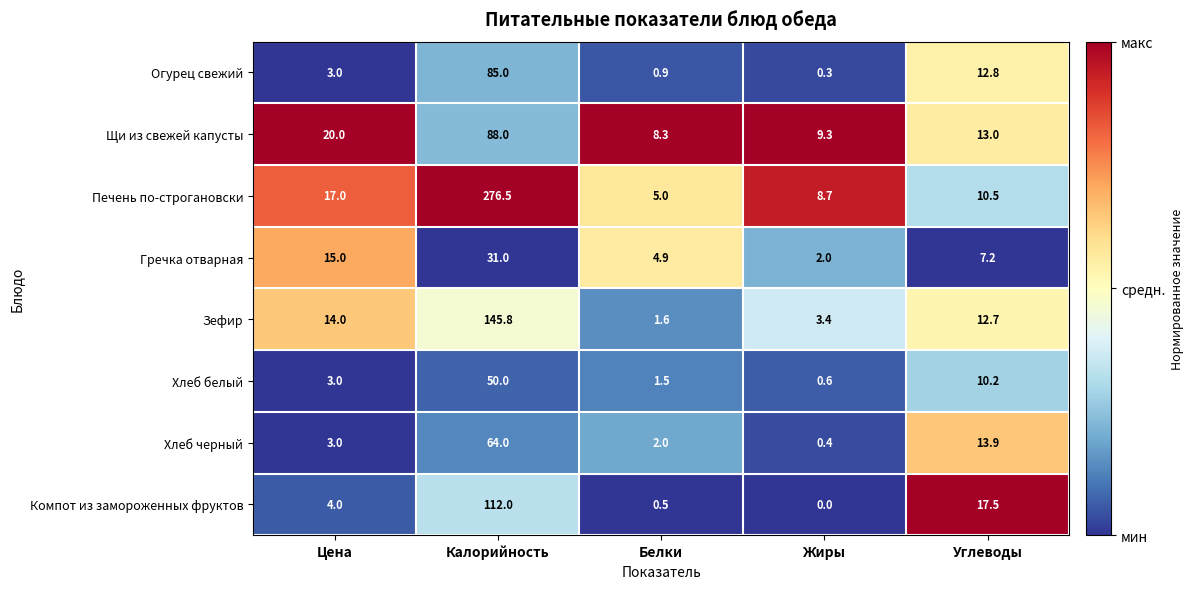

The Печень по-строгановски series shows 9.4 at Цена. True or false?

False